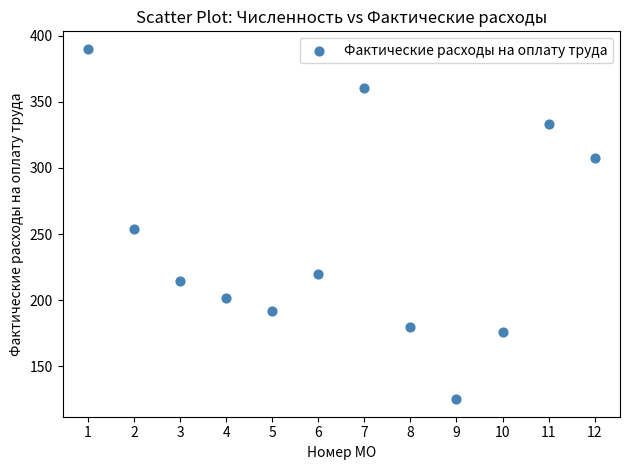

What is the average Y value?

246.1